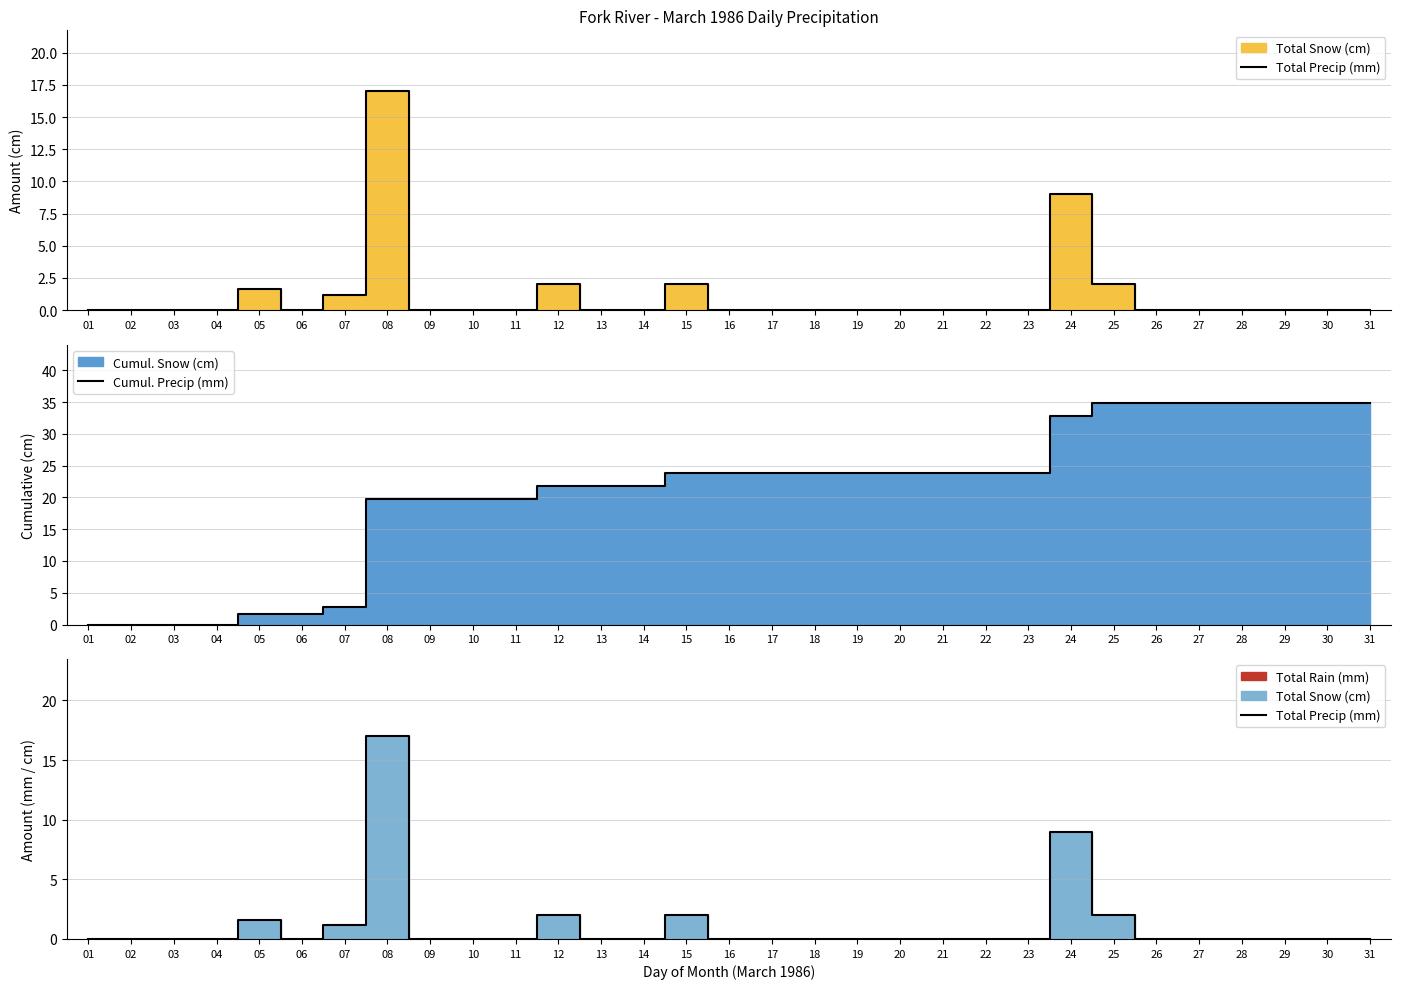

What is the difference between the highest and lowest values at 06?

1.6